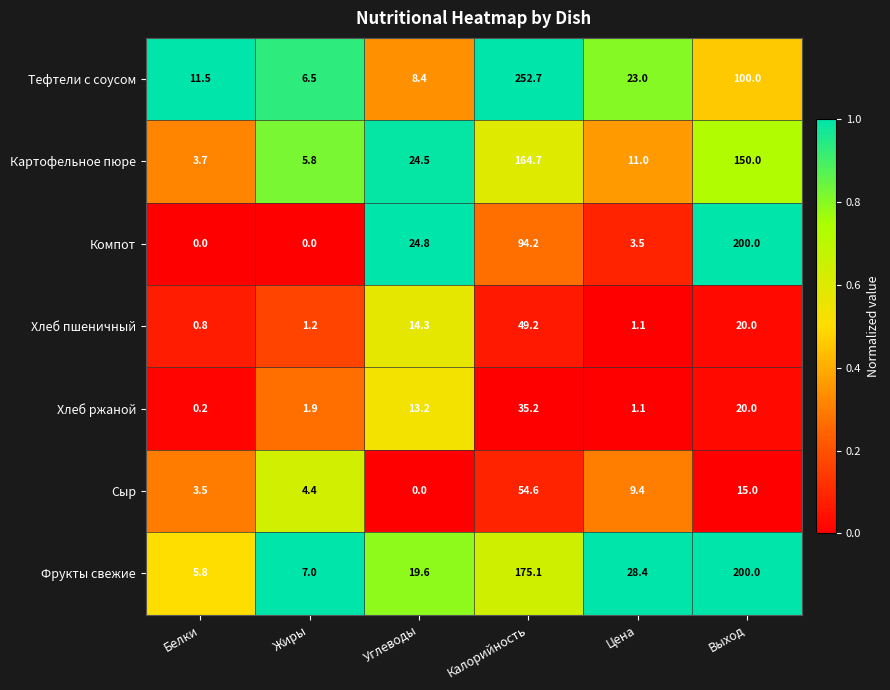

Rank the categories by Хлеб ржаной value from highest to lowest.

Калорийность, Выход, Углеводы, Жиры, Цена, Белки